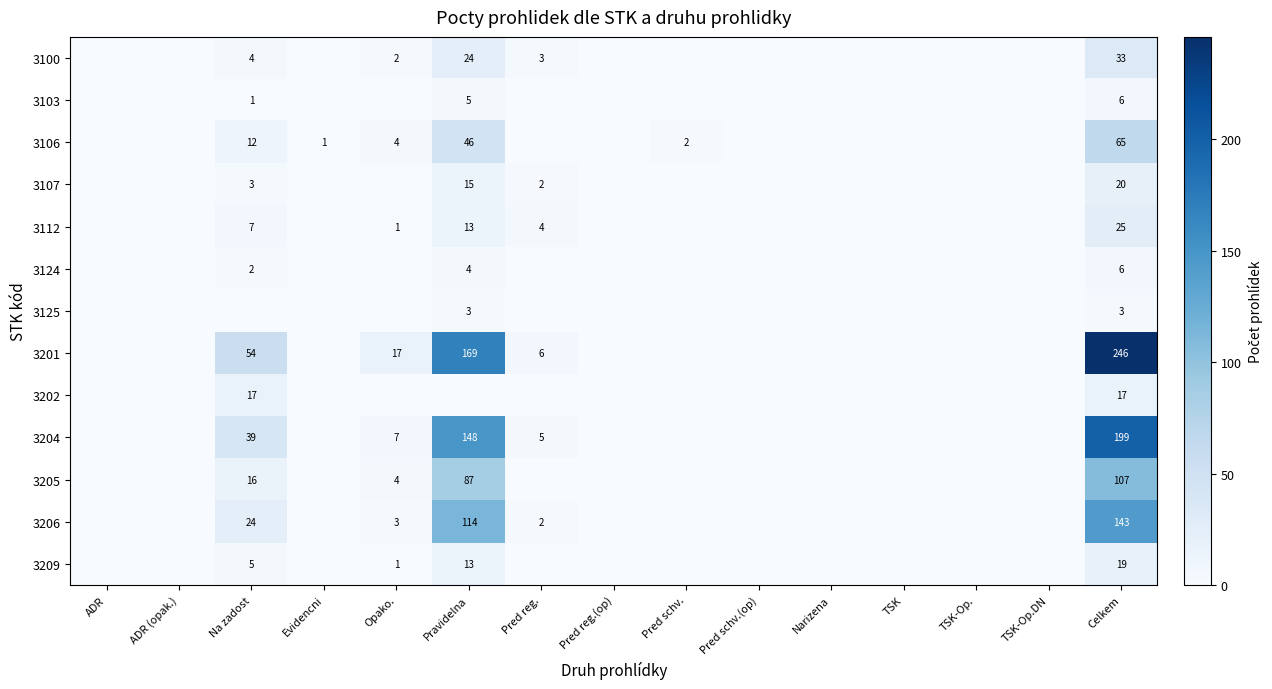

What is the total value across all series at Na zadost?

184